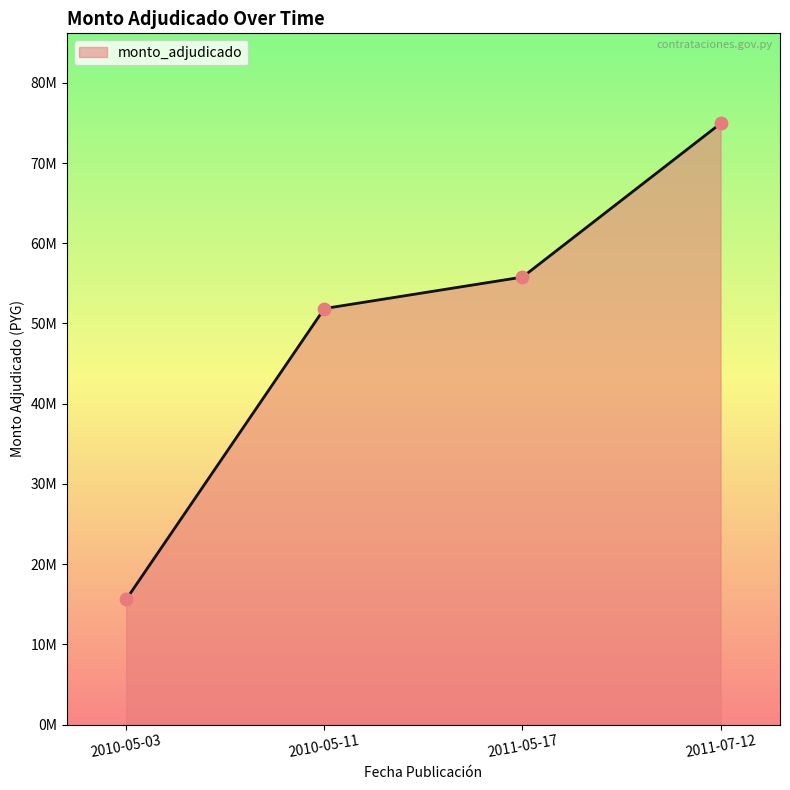

Does the chart have visible grid lines?

No